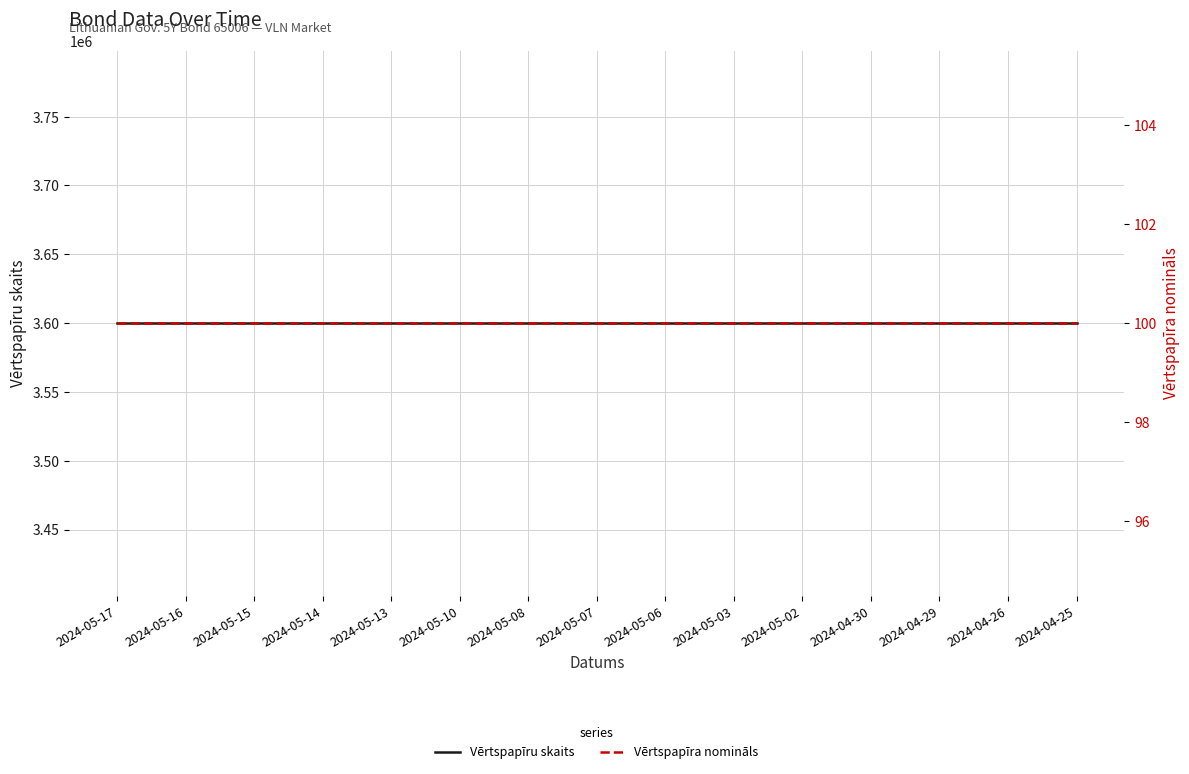

Between 2024-05-08 and 2024-04-29, which is larger?

2024-05-08